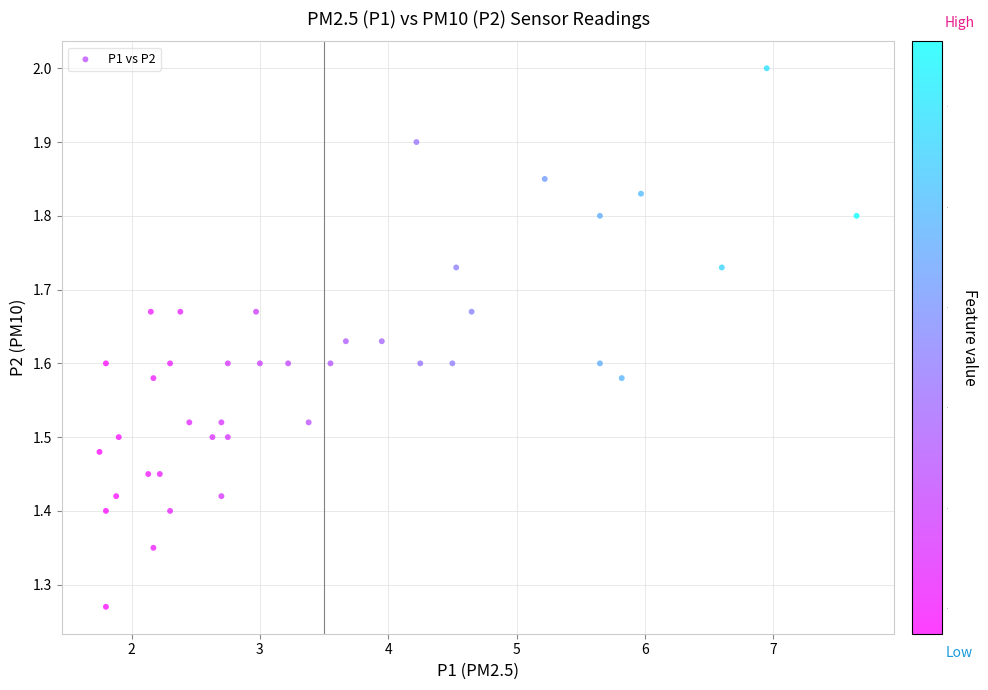

What is the range of X values (max minus min)?

5.9